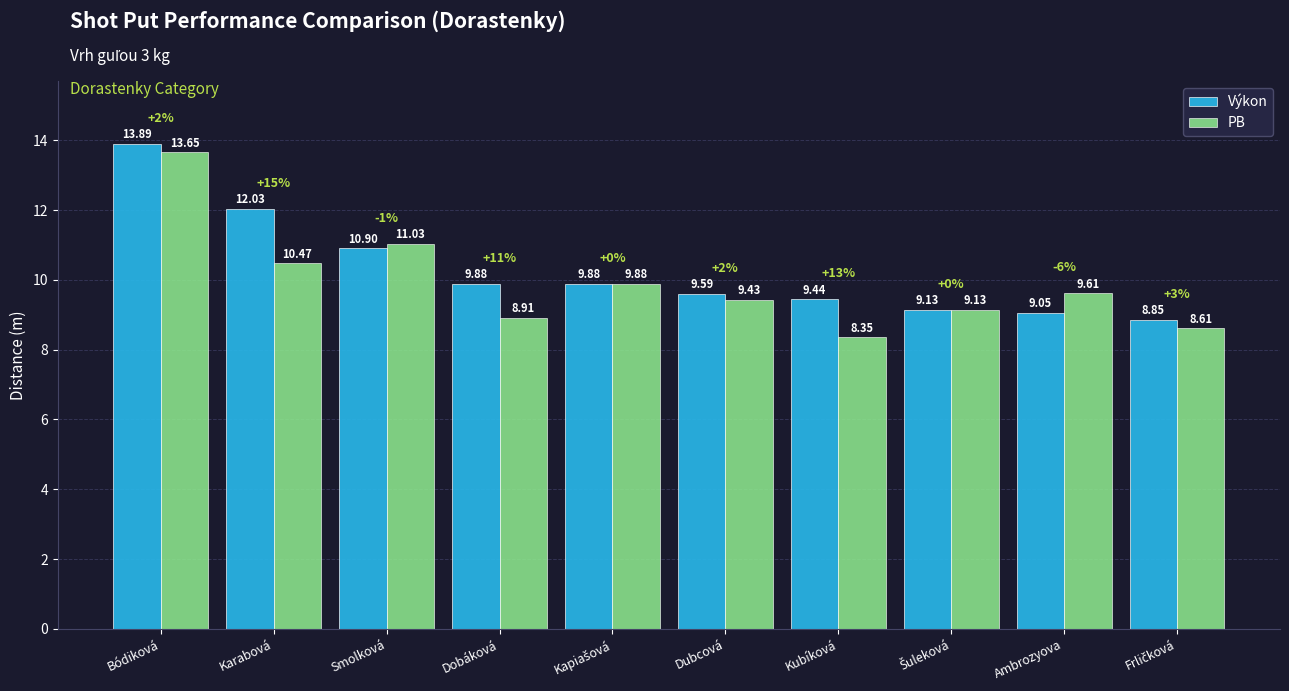

What is the difference between the second highest and second lowest values in the Výkon series?

3.0